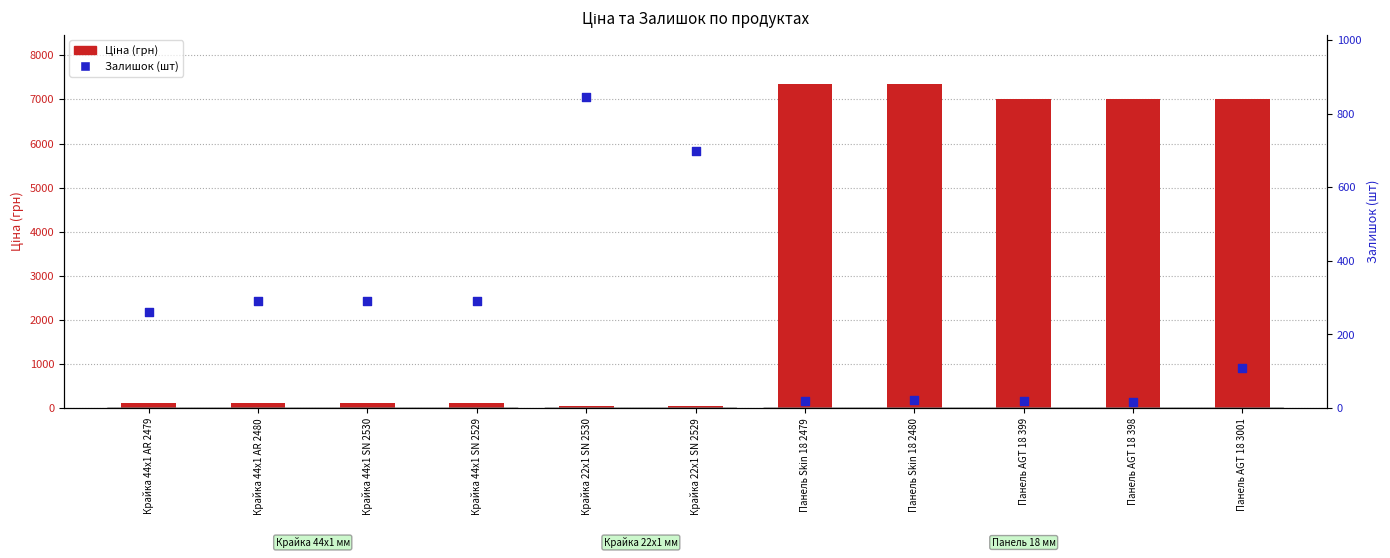

What is the total value across all series at Крайка 22x1 SN 2529?

753.3